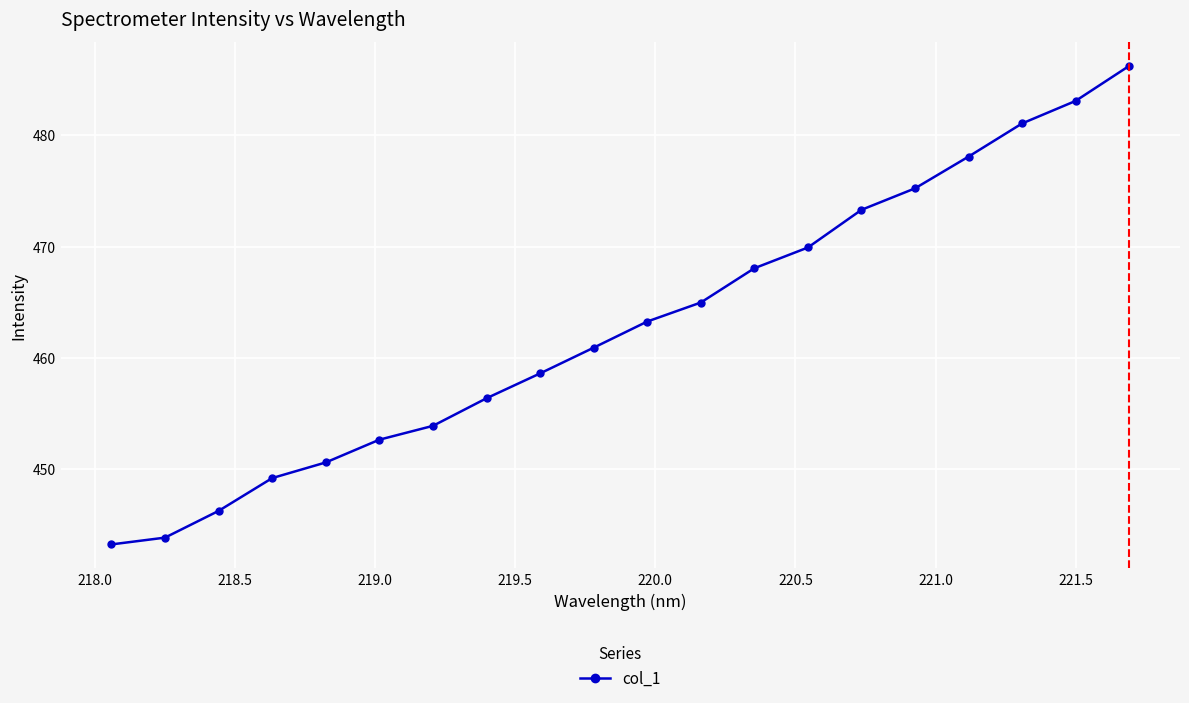

What is the value of the 13th point from the left?

468.1